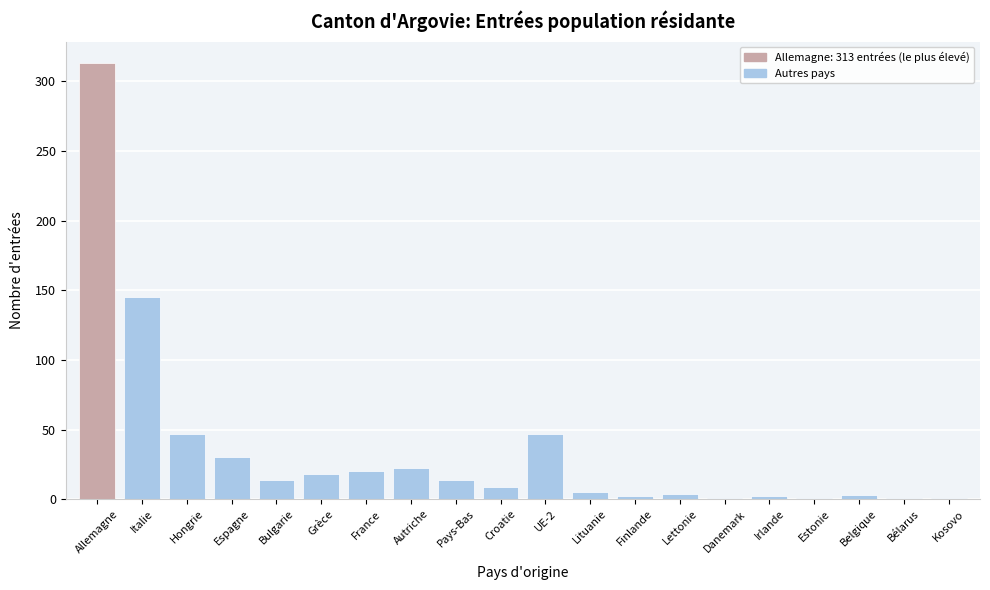

What is the sum of all values?

699